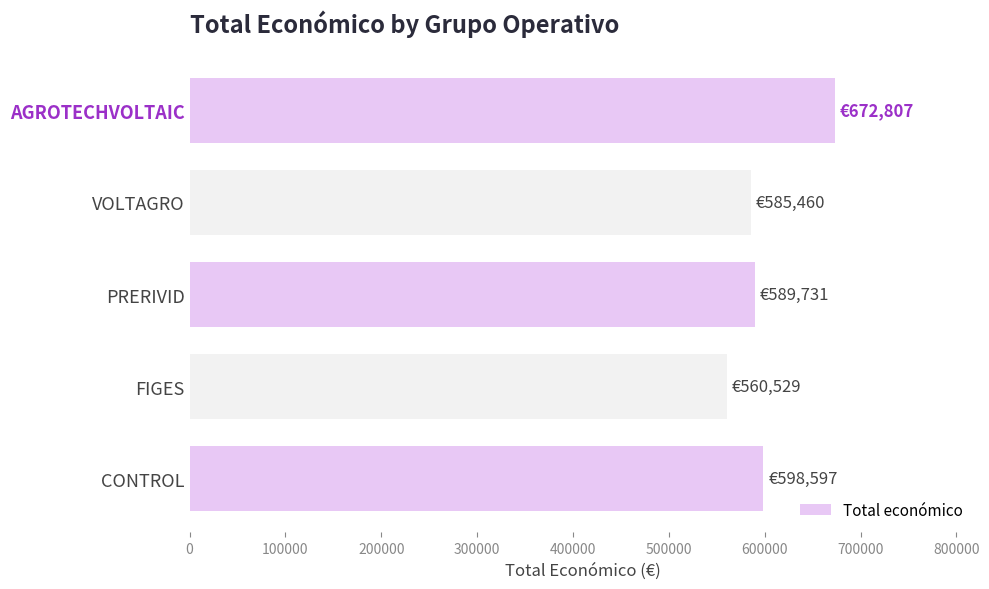

Are the bars horizontal?

Yes